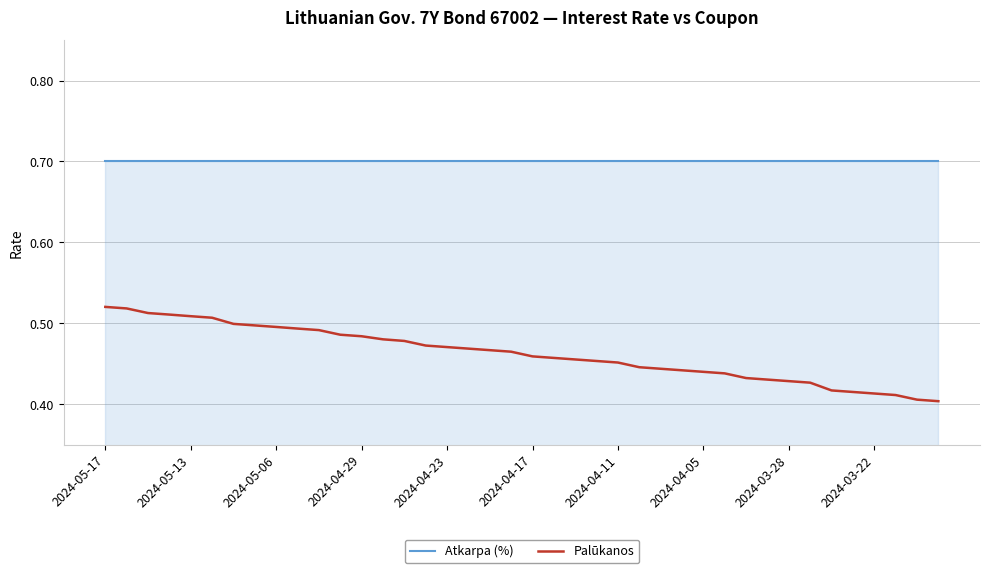

What is the greatest value displayed?

0.7